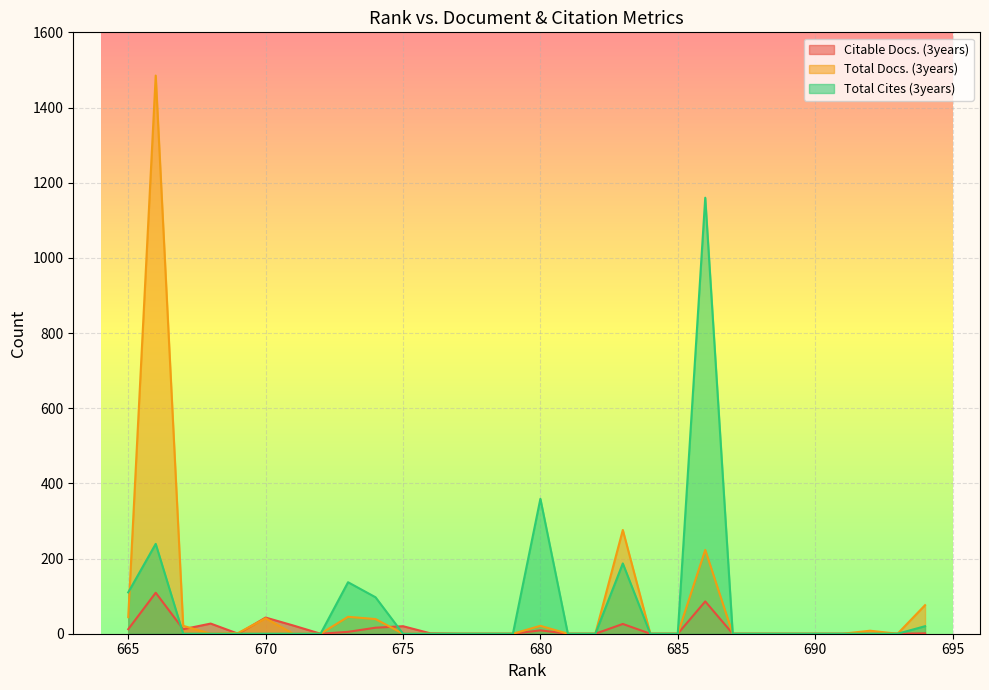

What is the sum of all Total Cites (3years) values?

2309